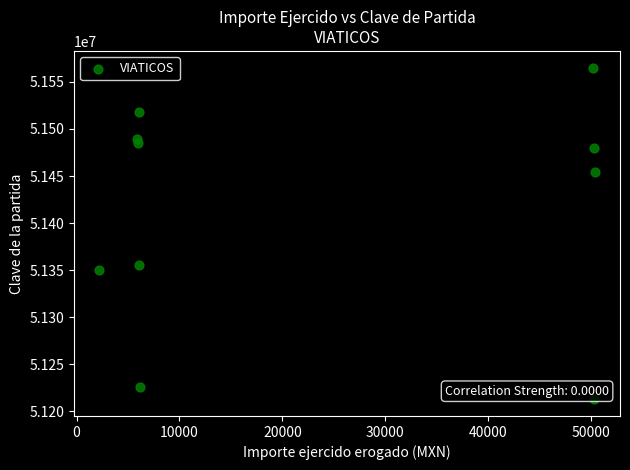

What is the range of X values (max minus min)?

48222.4